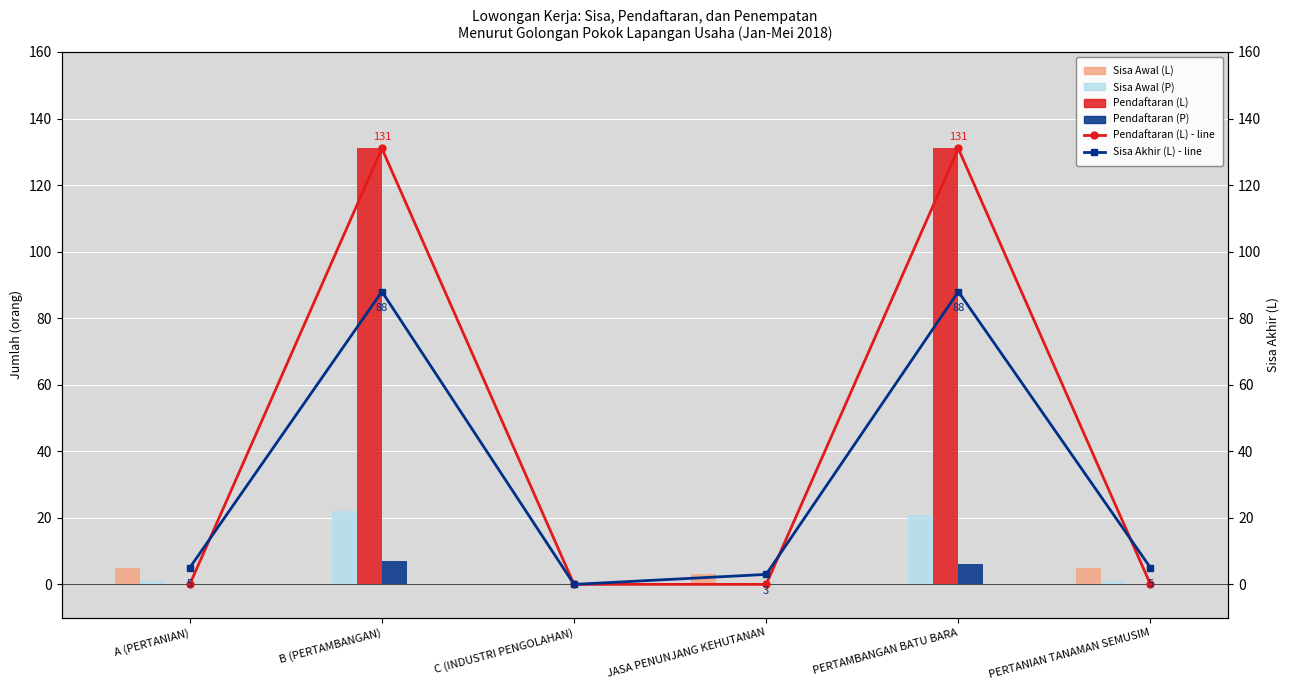

At C (INDUSTRI PENGOLAHAN), list the series in order from smallest to largest.

Sisa Awal (L), Sisa Awal (P), Pendaftaran (L), Pendaftaran (P), Pendaftaran (L) - line, Sisa Akhir (L) - line